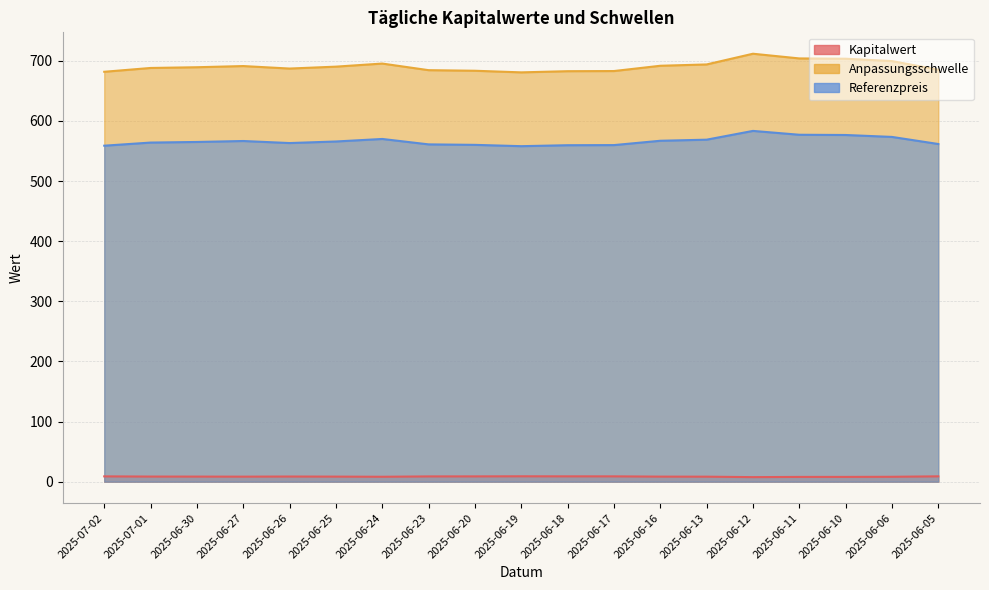

Which category has the highest value across all series?

2025-06-12